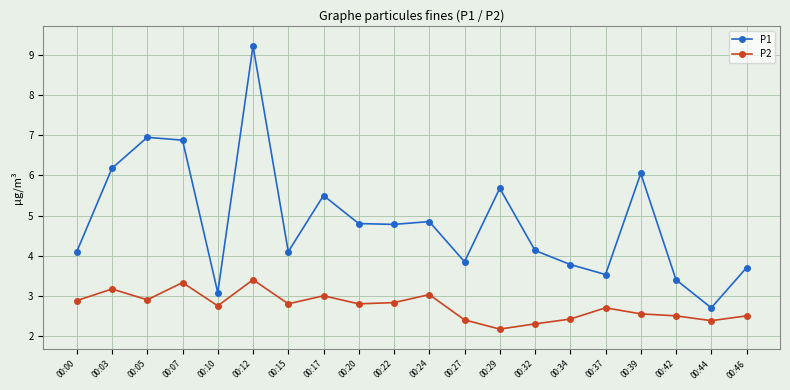

Rank the series at 00:03 from highest to lowest value.

P1, P2